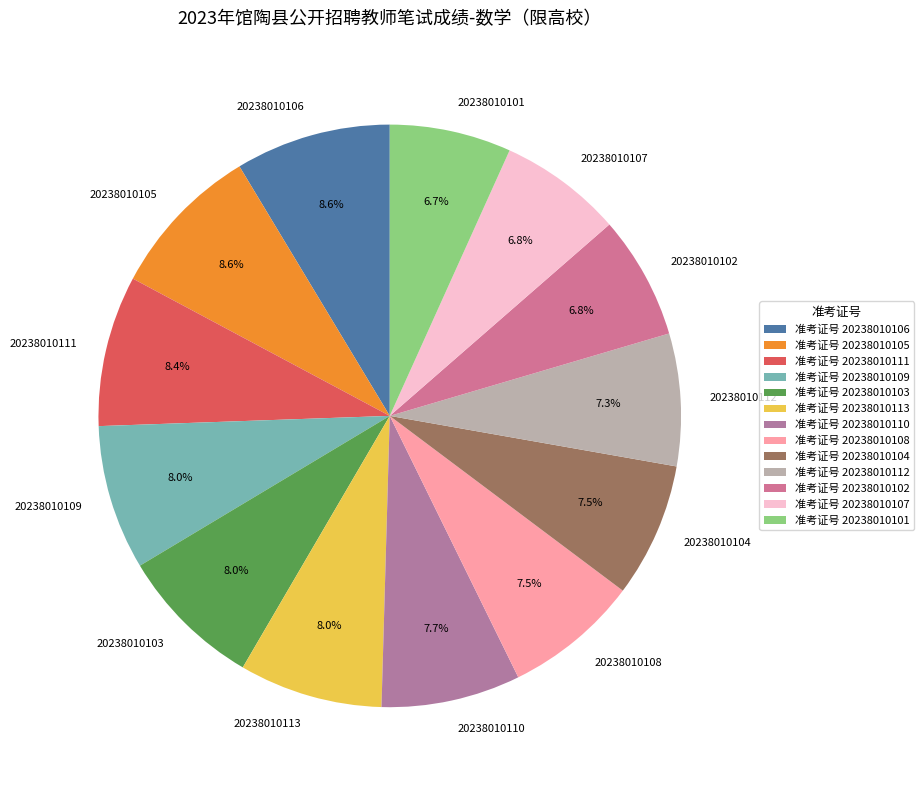

What is the ratio of the value at 20238010105 to the value at 20238010107?

1.3